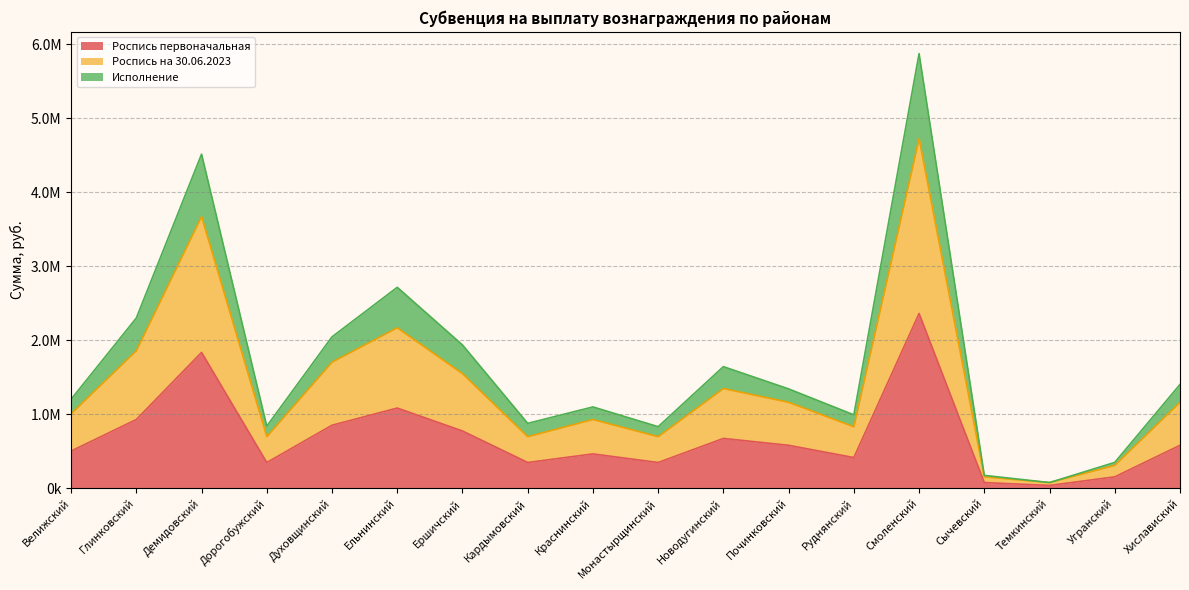

What is the sum of the Роспись первоначальная values at Велижский and Монастырщинский?

852100.0